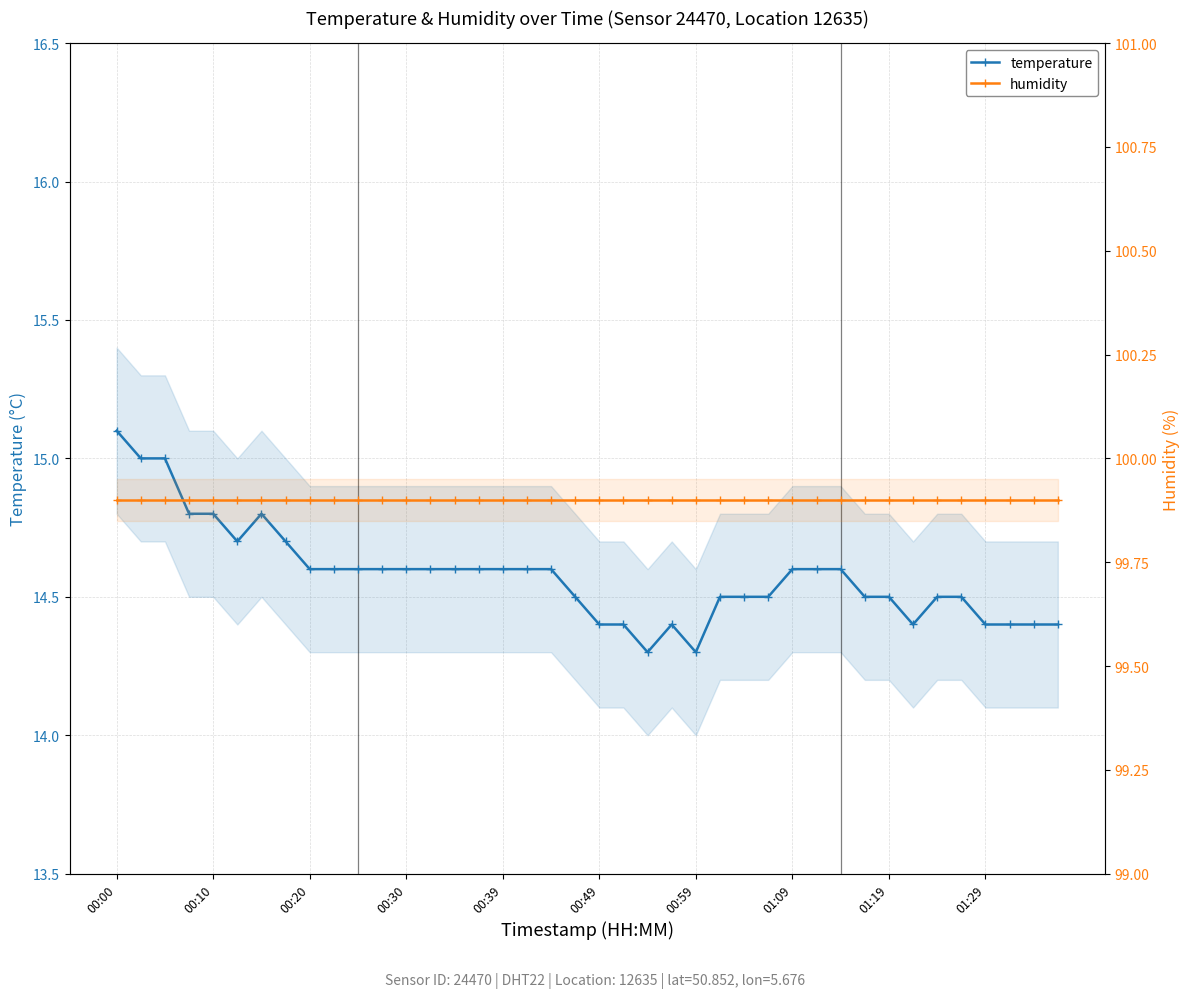

At how many categories does at least one series exceed 33?

40